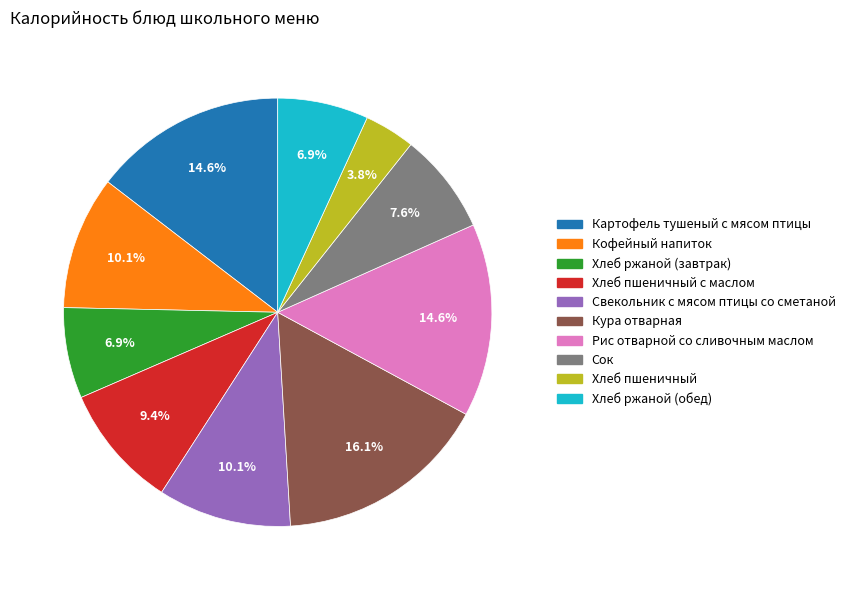

Is there any slice that represents more than half of the pie?

No